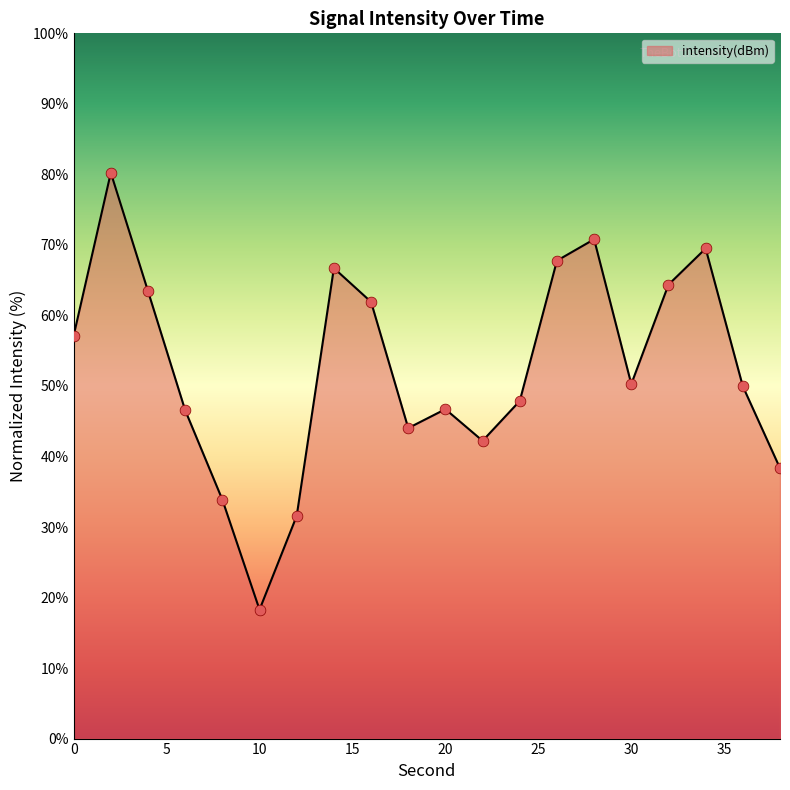

What is the greatest value displayed?

80.2